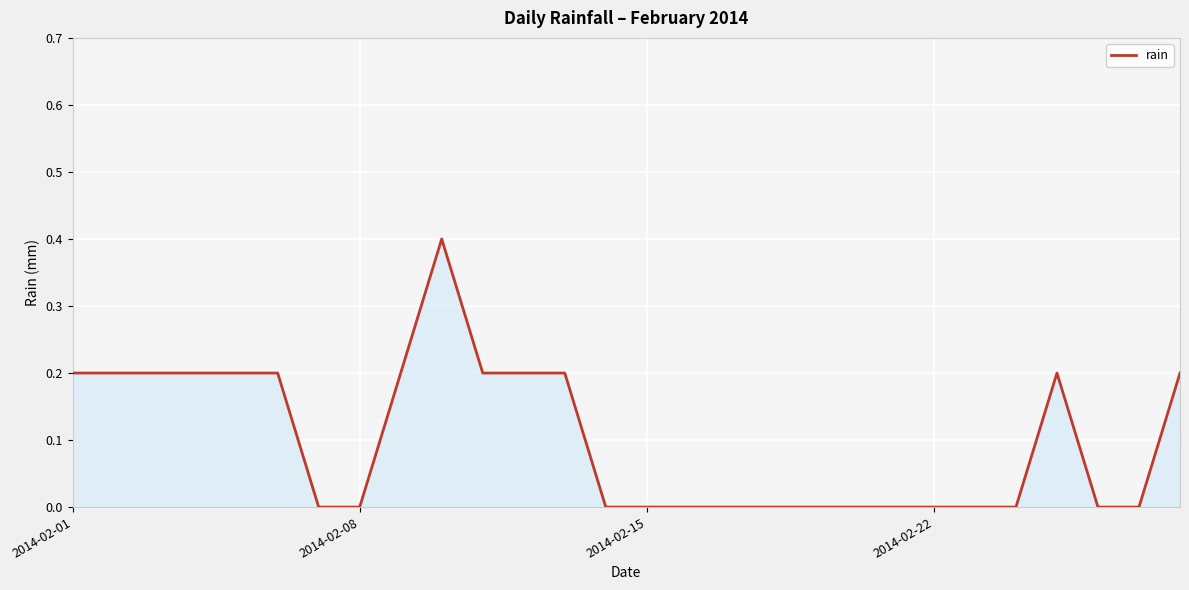

What is the difference between the maximum and minimum values?

0.4